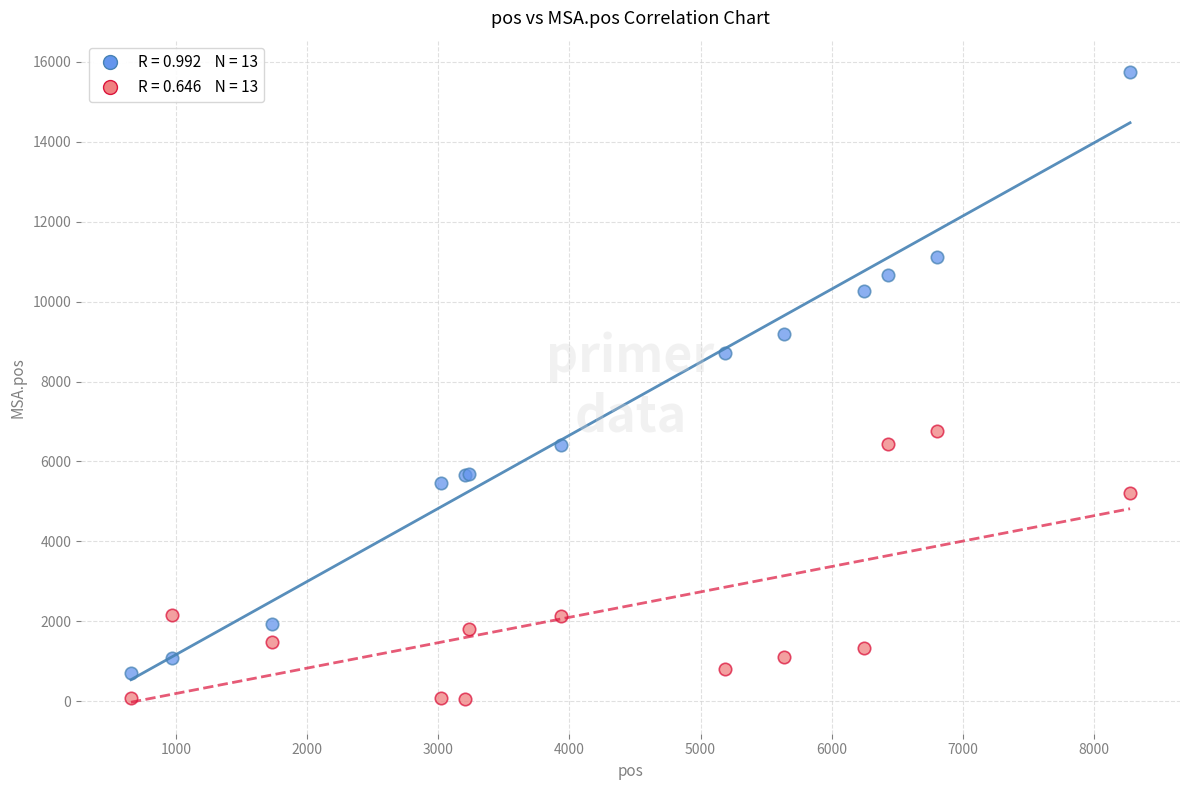

Across all series, what Y value is closest to 7902?

8714.0